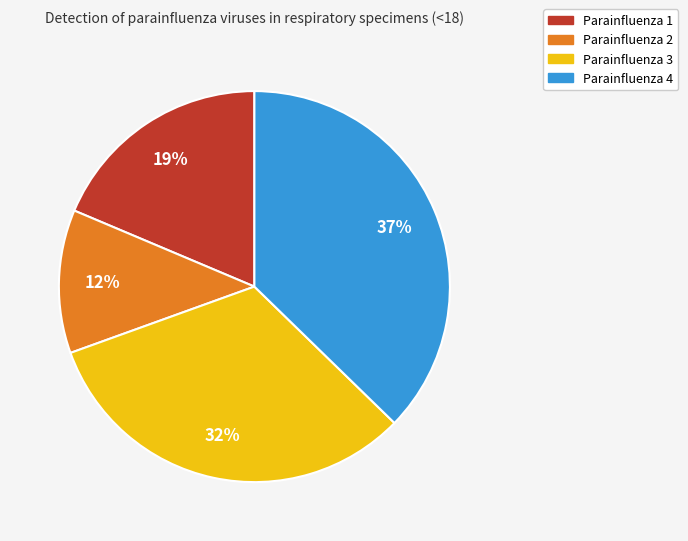

Is the sum of Parainfluenza 1 and Parainfluenza 3 greater than half?

Yes